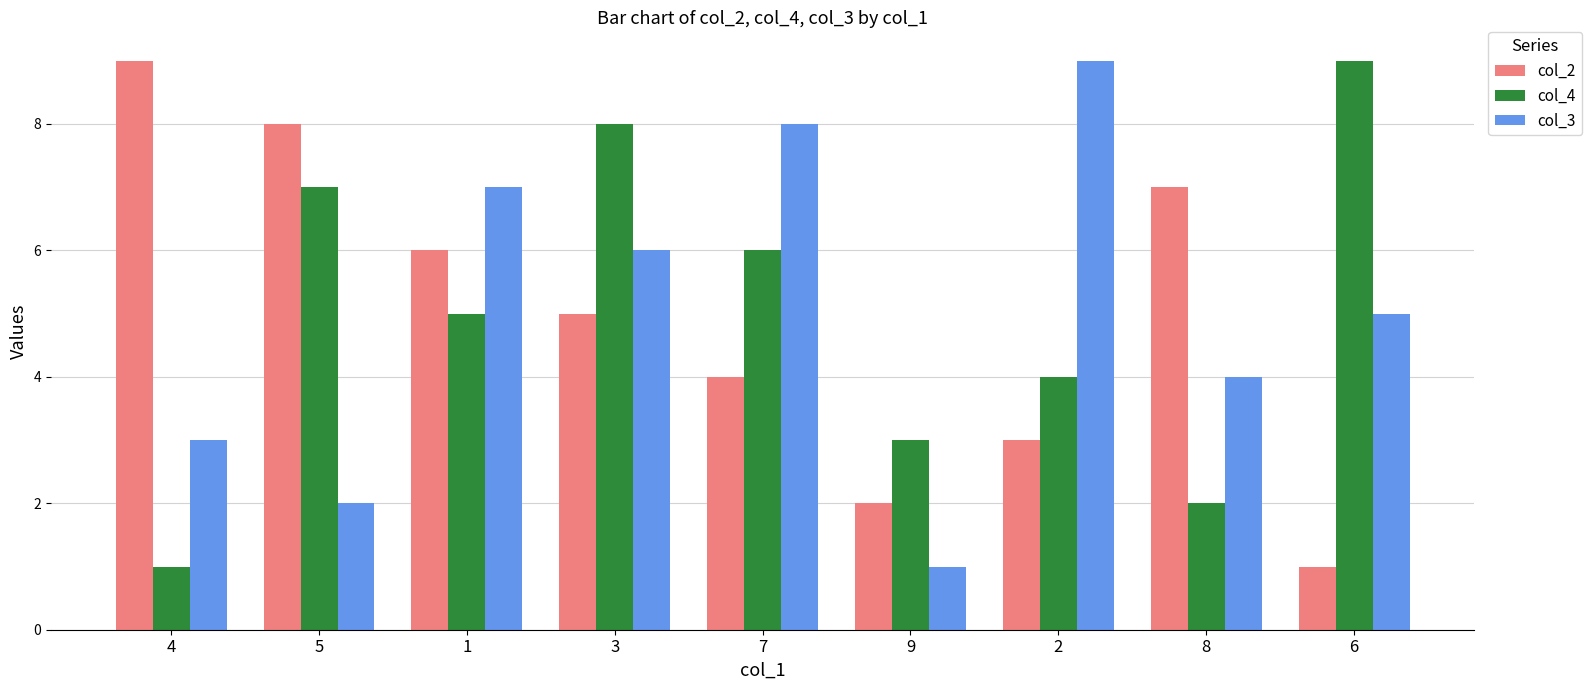

Where does the col_4 series first go above 5?

5